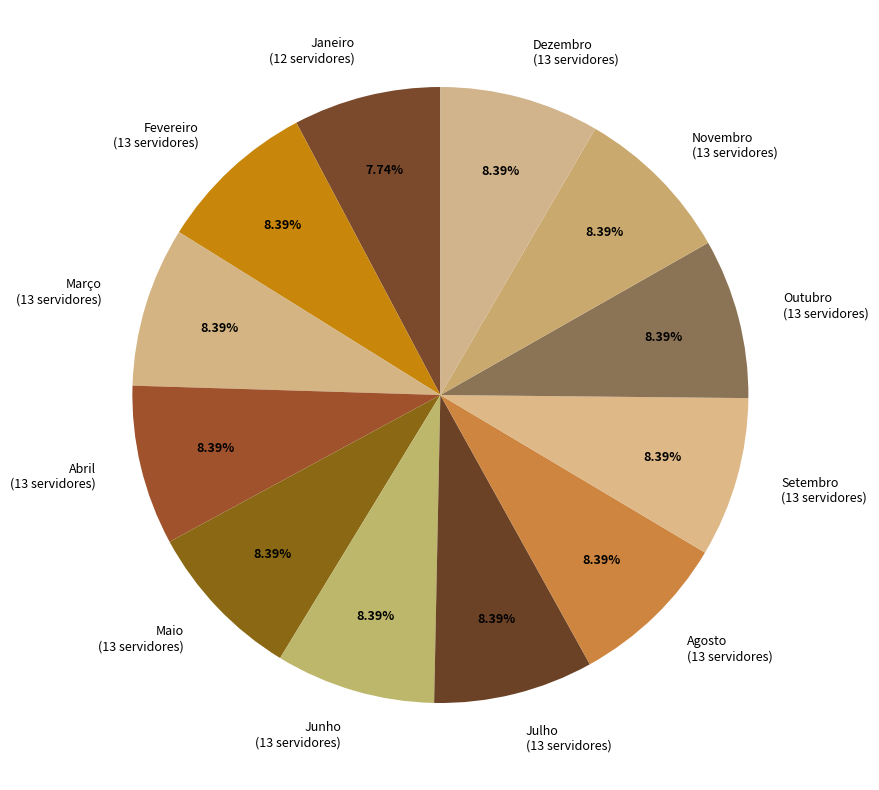

Does Abril (13 servidores) account for over 50% of the chart?

No